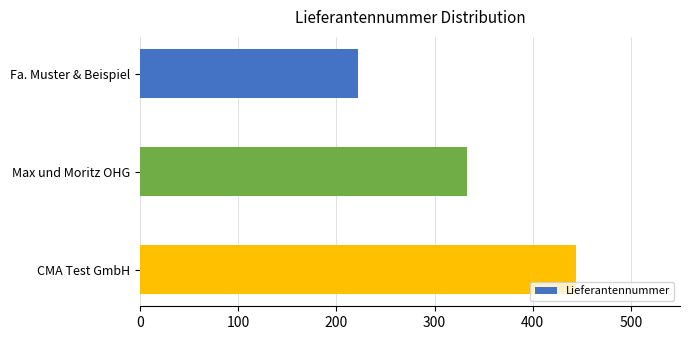

How many categories are shown in the chart?

3